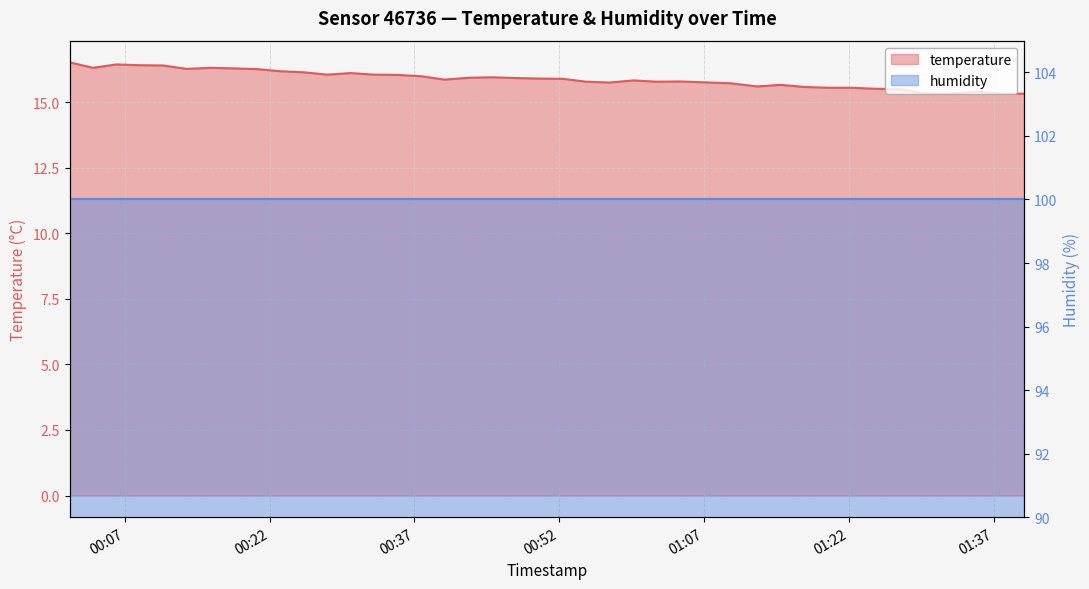

List the labels in order of value, largest first.

2023-05-27T00:01:17, 2023-05-27T00:06:08, 2023-05-27T00:08:33, 2023-05-27T00:10:59, 2023-05-27T00:03:42, 2023-05-27T00:15:50, 2023-05-27T00:18:16, 2023-05-27T00:13:25, 2023-05-27T00:20:42, 2023-05-27T00:23:07, 2023-05-27T00:25:33, 2023-05-27T00:30:24, 2023-05-27T00:27:58, 2023-05-27T00:32:49, 2023-05-27T00:35:15, 2023-05-27T00:37:41, 2023-05-27T00:45:03, 2023-05-27T00:42:35, 2023-05-27T00:47:30, 2023-05-27T00:49:56, 2023-05-27T00:52:23, 2023-05-27T00:40:09, 2023-05-27T00:59:41, 2023-05-27T01:04:32, 2023-05-27T00:54:49, 2023-05-27T01:02:06, 2023-05-27T00:57:15, 2023-05-27T01:09:46, 2023-05-27T01:14:58, 2023-05-27T01:12:31, 2023-05-27T01:17:26, 2023-05-27T01:19:53, 2023-05-27T01:22:20, 2023-05-27T01:24:49, 2023-05-27T01:27:14, 2023-05-27T01:35:14, 2023-05-27T01:29:41, 2023-05-27T01:37:43, 2023-05-27T01:32:17, 2023-05-27T01:40:11